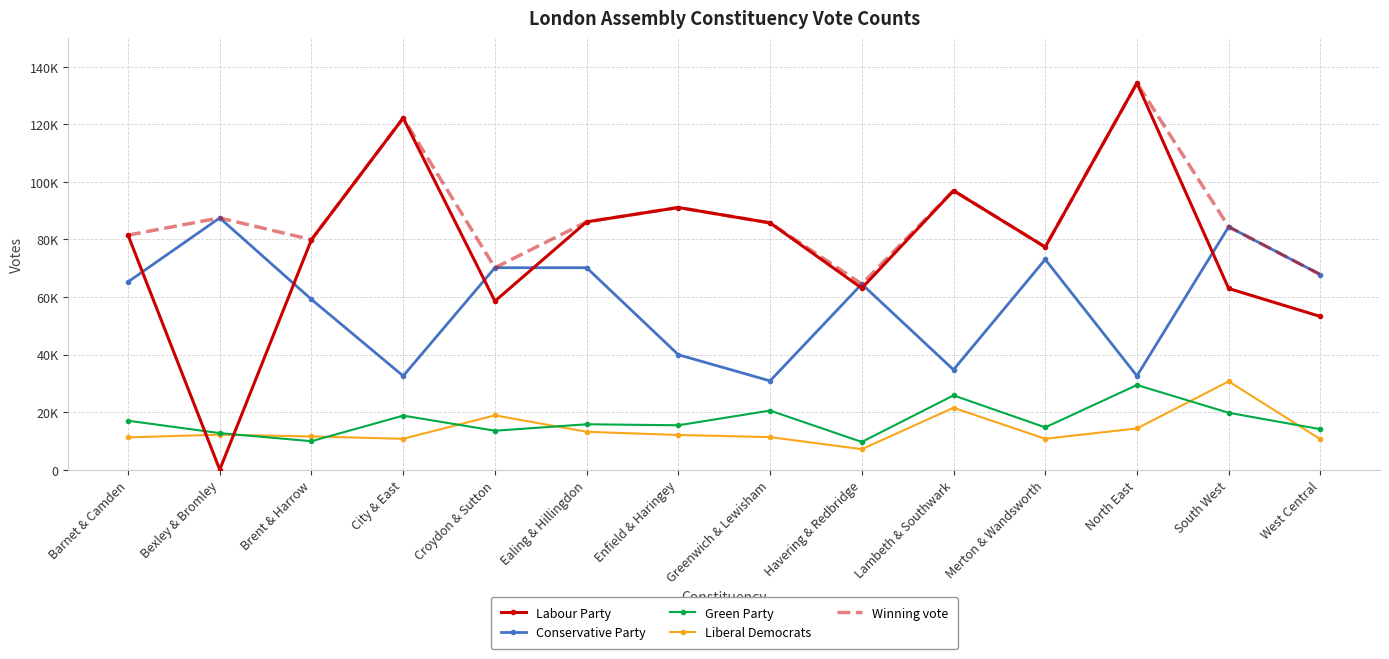

Which series has the widest spread of values?

Labour Party